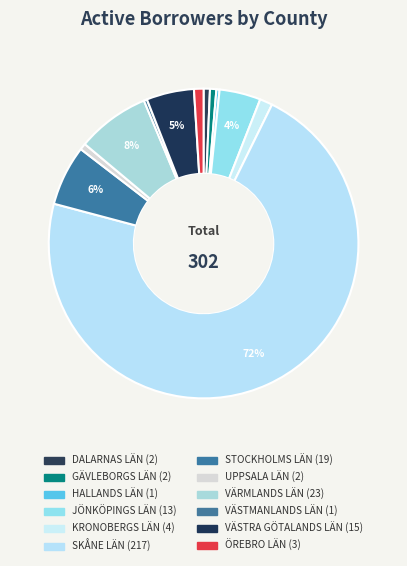

Count the number of slices in the pie.

12